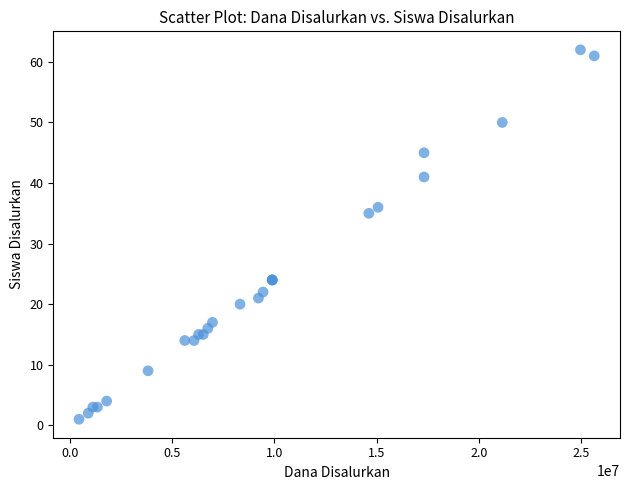

What Y value in the scatter plot is closest to 31?

35